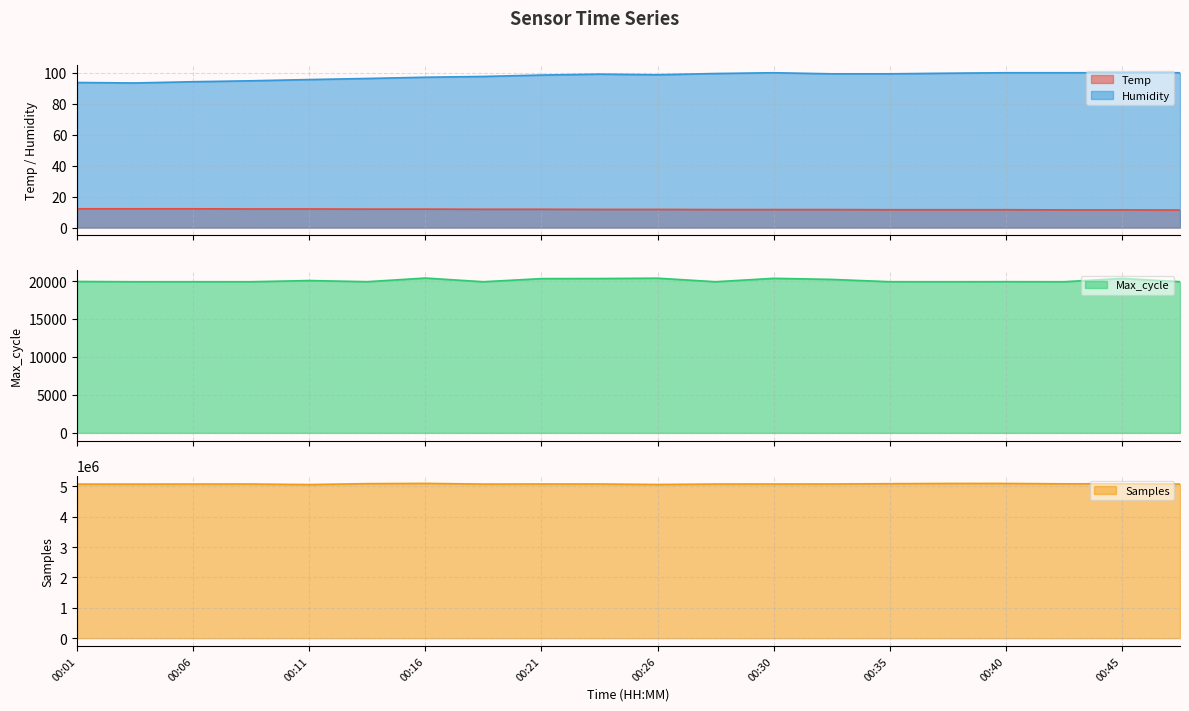

The value of Max_cycle at 00:06 is 33928.5. True or false?

False